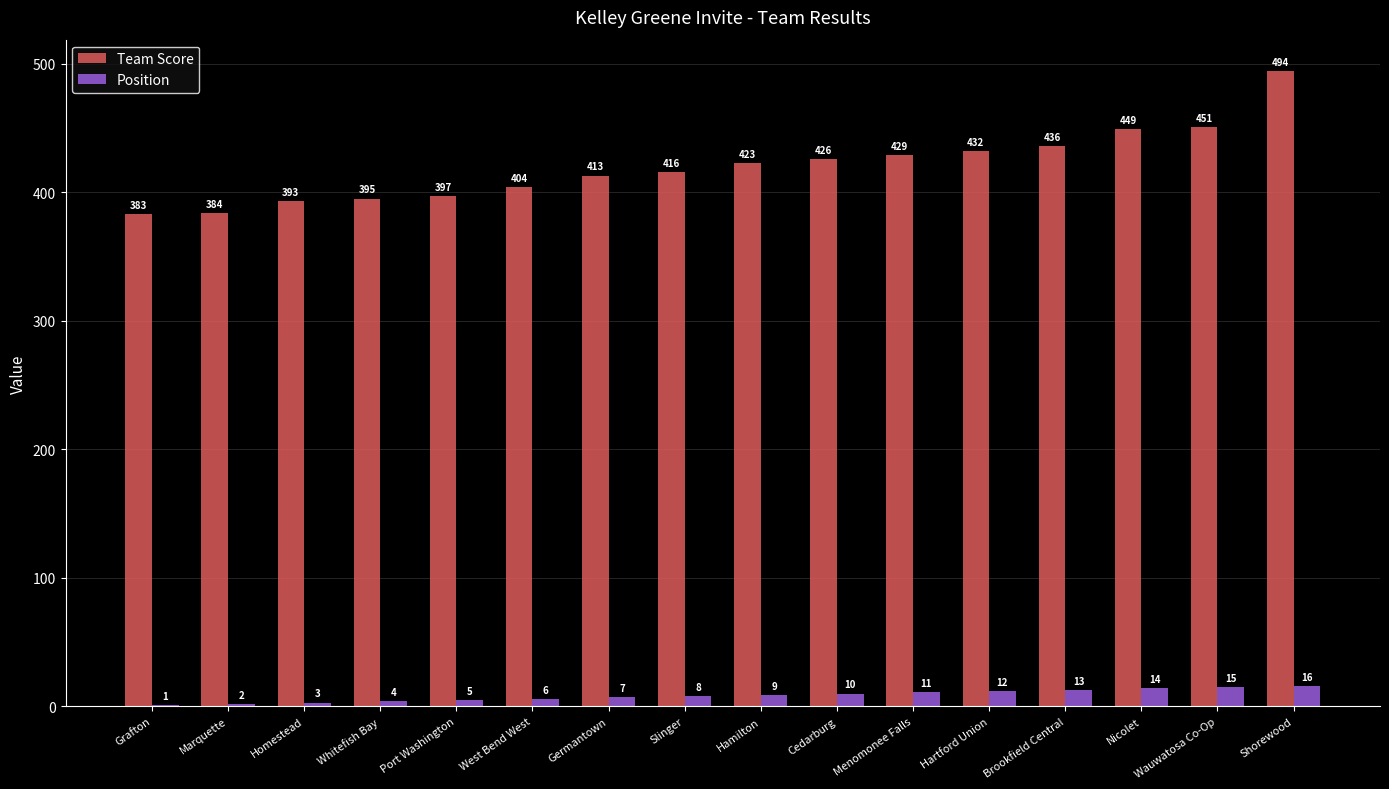

What is the difference between the Team Score values at Menomonee Falls and Marquette?

45